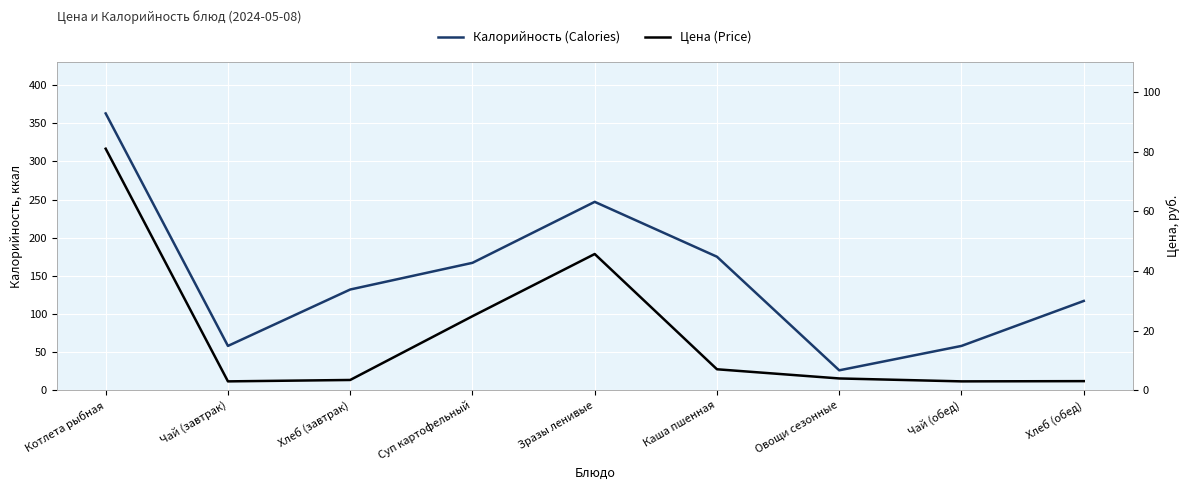

How many lines are shown in the chart?

2